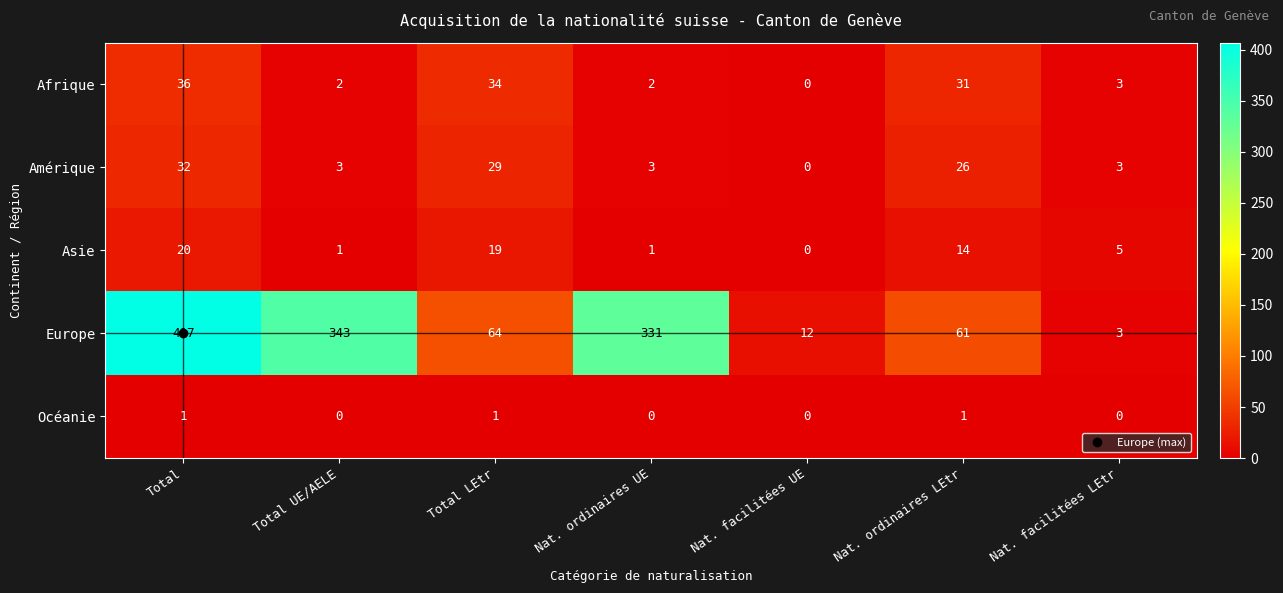

Which series has the largest total across all categories?

Europe